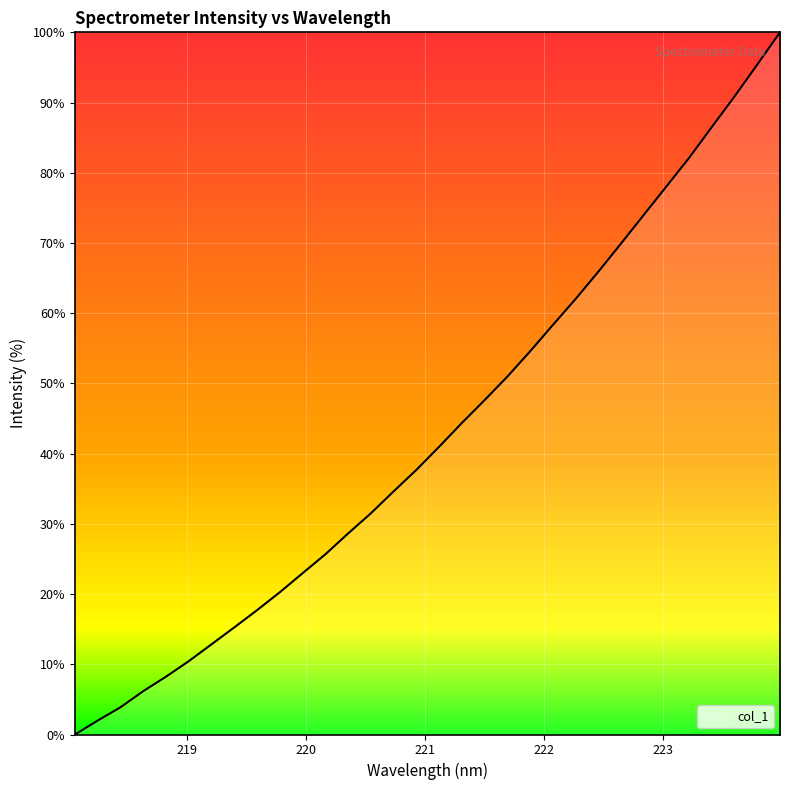

What is the difference between the maximum and minimum values?

100.0